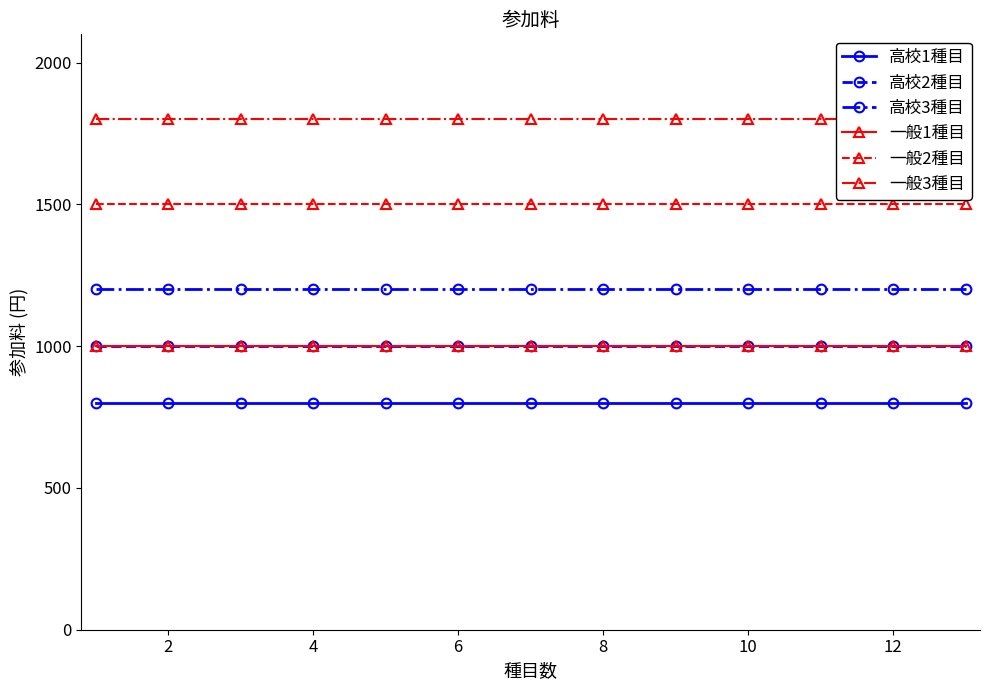

What are all the series names shown in the legend?

高校1種目, 高校2種目, 高校3種目, 一般1種目, 一般2種目, 一般3種目